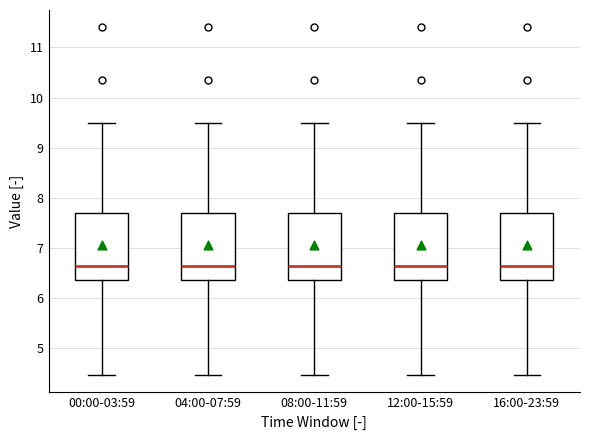

Reading left to right, transcribe this box plot: for each box, give where its median line is, the range the box spans, and where its two whiskers end, as read against the y-axis. The values are not printed on the chart, so give them approximately, as read against the axis.

00:00-03:59: median 6.7, box 6.4 to 7.7, whiskers 4.5 to 9.5
04:00-07:59: median 6.7, box 6.4 to 7.7, whiskers 4.5 to 9.5
08:00-11:59: median 6.7, box 6.4 to 7.7, whiskers 4.5 to 9.5
12:00-15:59: median 6.7, box 6.4 to 7.7, whiskers 4.5 to 9.5
16:00-23:59: median 6.7, box 6.4 to 7.7, whiskers 4.5 to 9.5